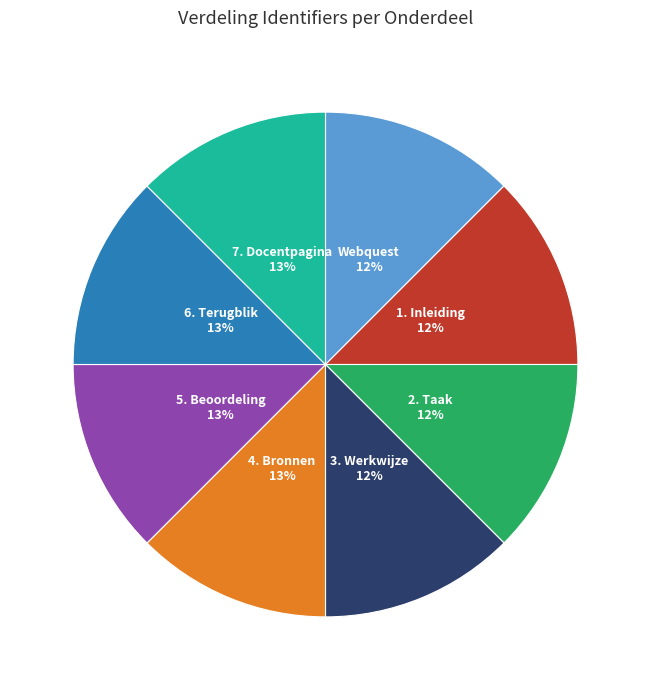

What is the ratio of the value at 5. Beoordeling to the value at 4. Bronnen?

1.0